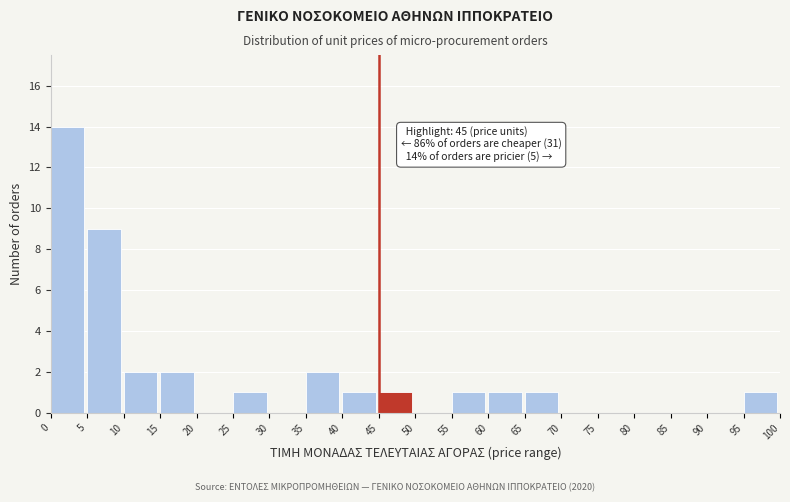

Which range on the x-axis has the tallest bar?

0 to 5